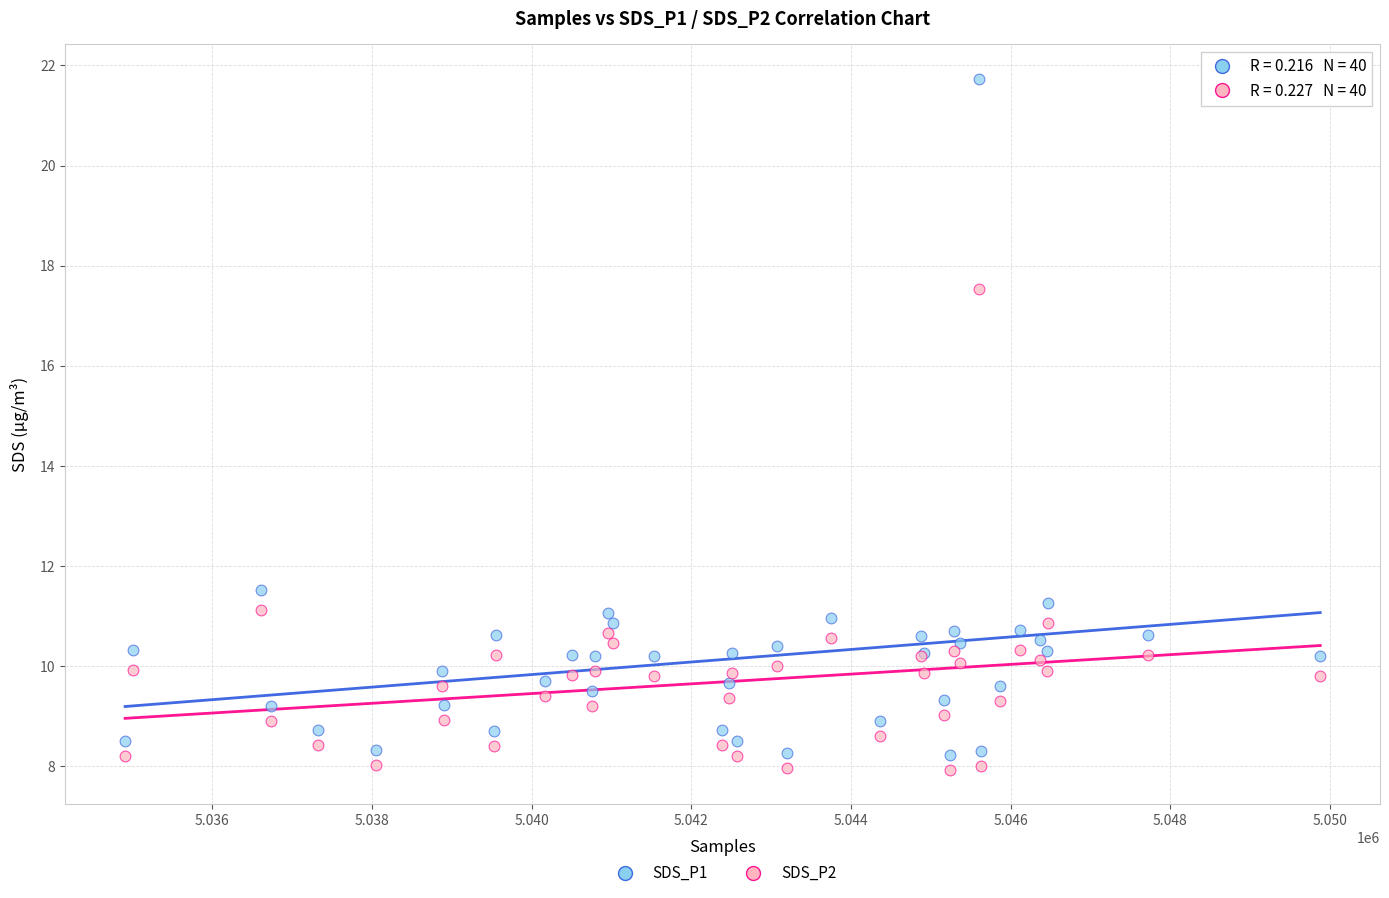

Which series contains the lowest Y value?

SDS_P2